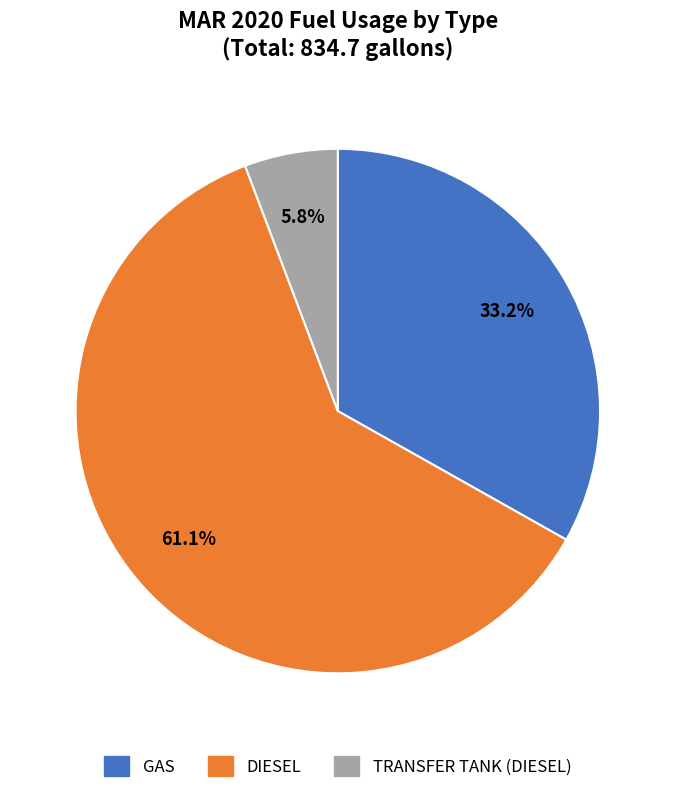

Approximately how many times larger is the value at GAS compared to DIESEL?

0.5